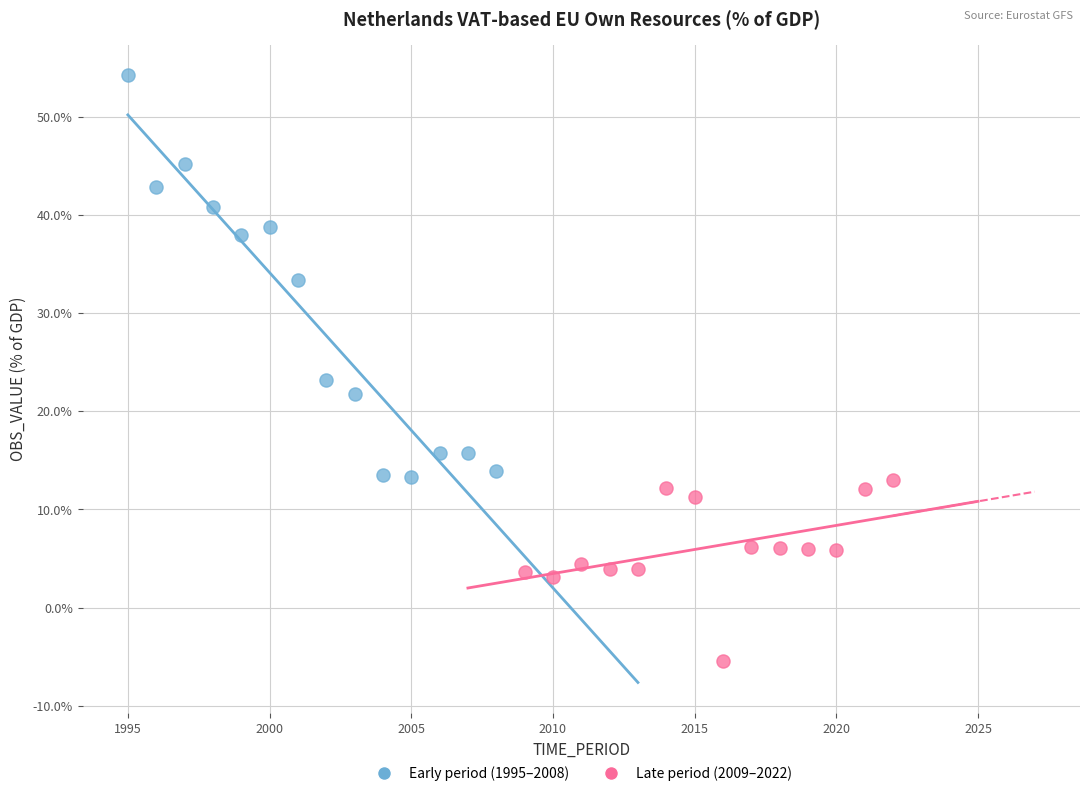

Which series contains the highest Y value?

Early period (1995–2008)